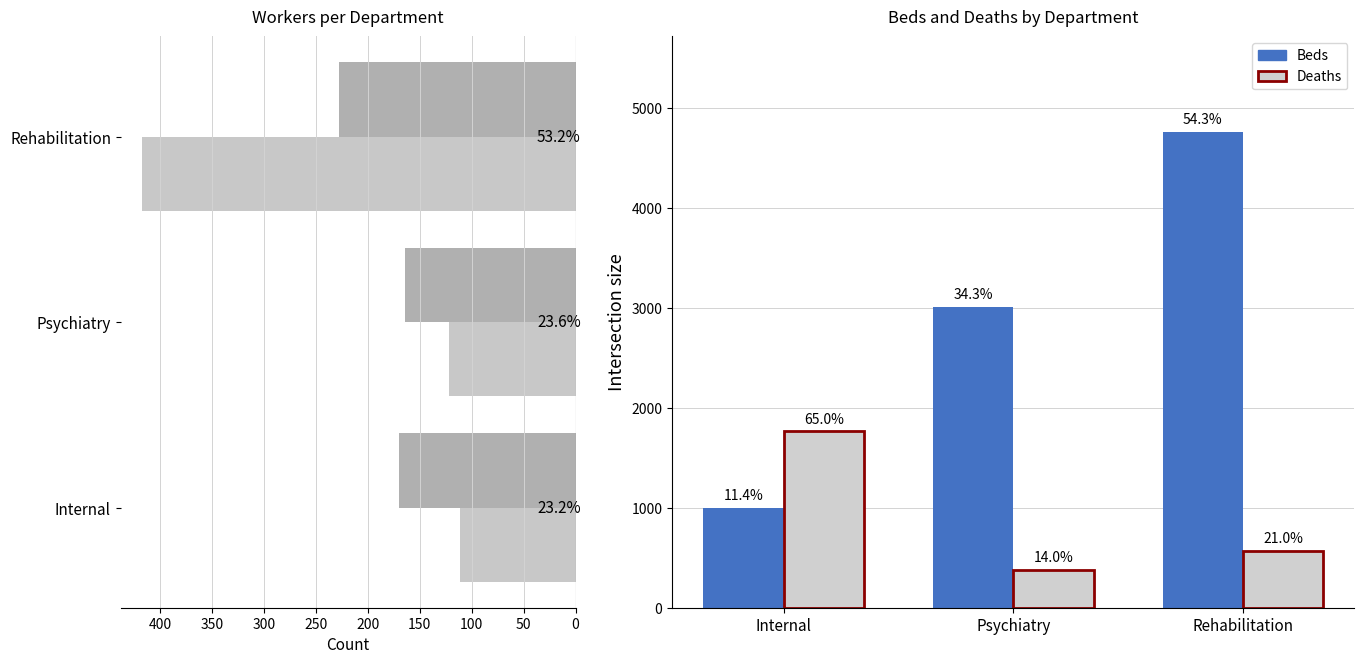

What is the approximate value of Physicians at Rehabilitation, to the nearest 5?

230